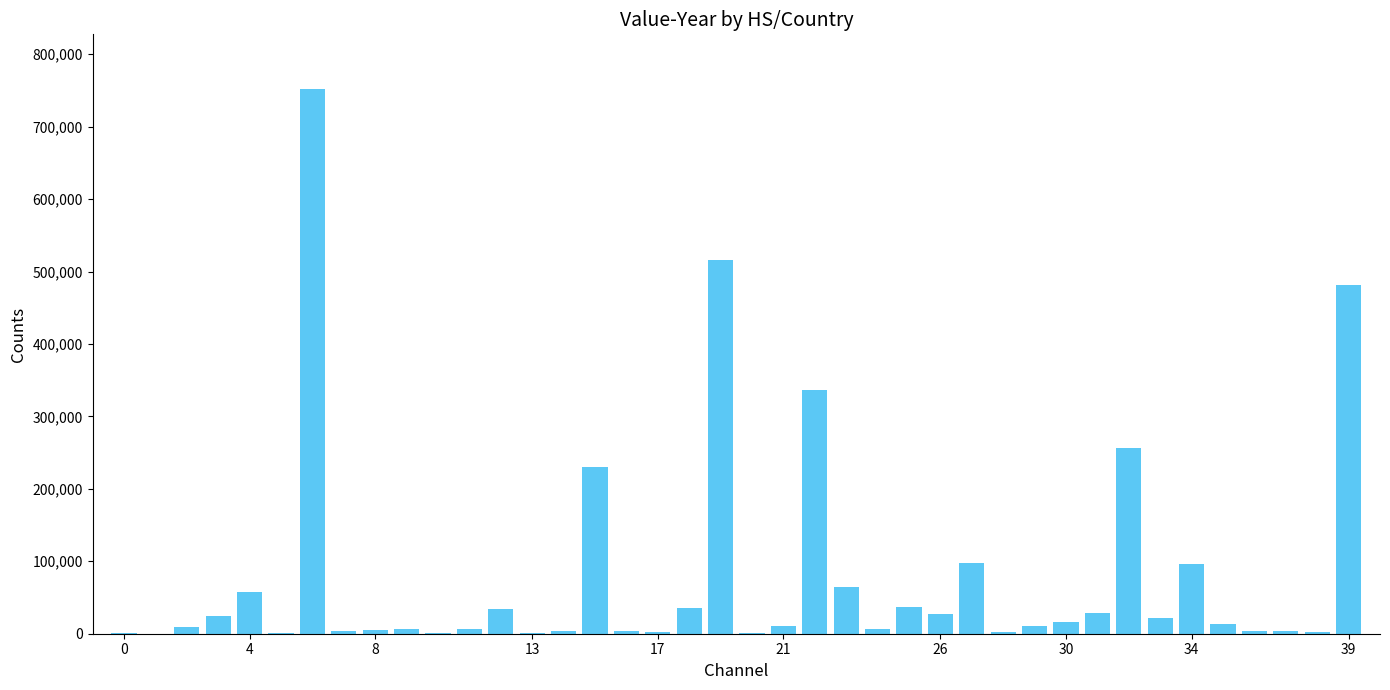

What is the greatest value displayed?

752296